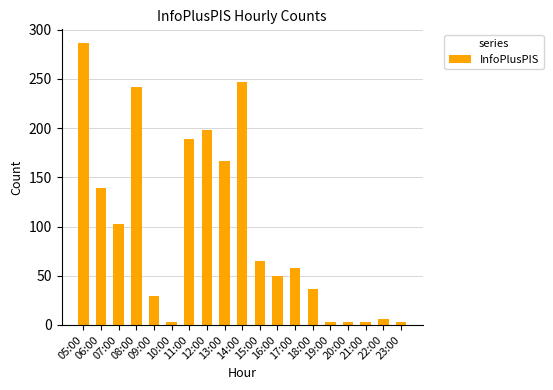

What position from the left is 07:00?

3